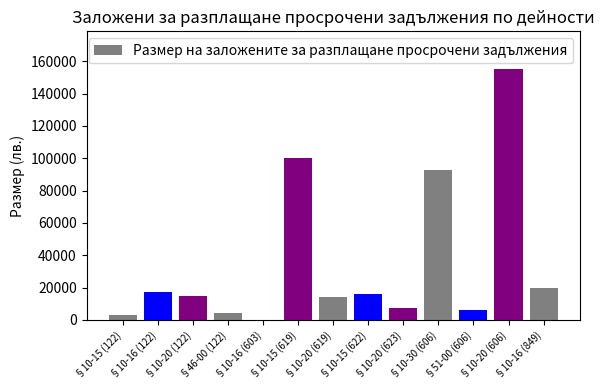

What is the sum of all values?

450785